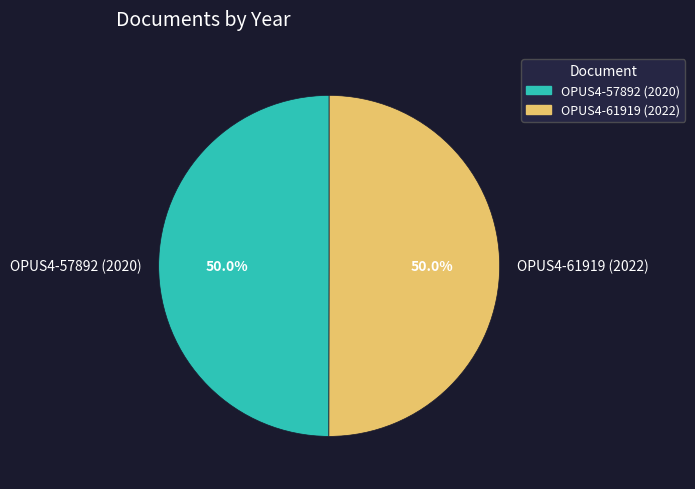

What percentage is the OPUS4-61919 (2022) slice, to the nearest percent?

50%